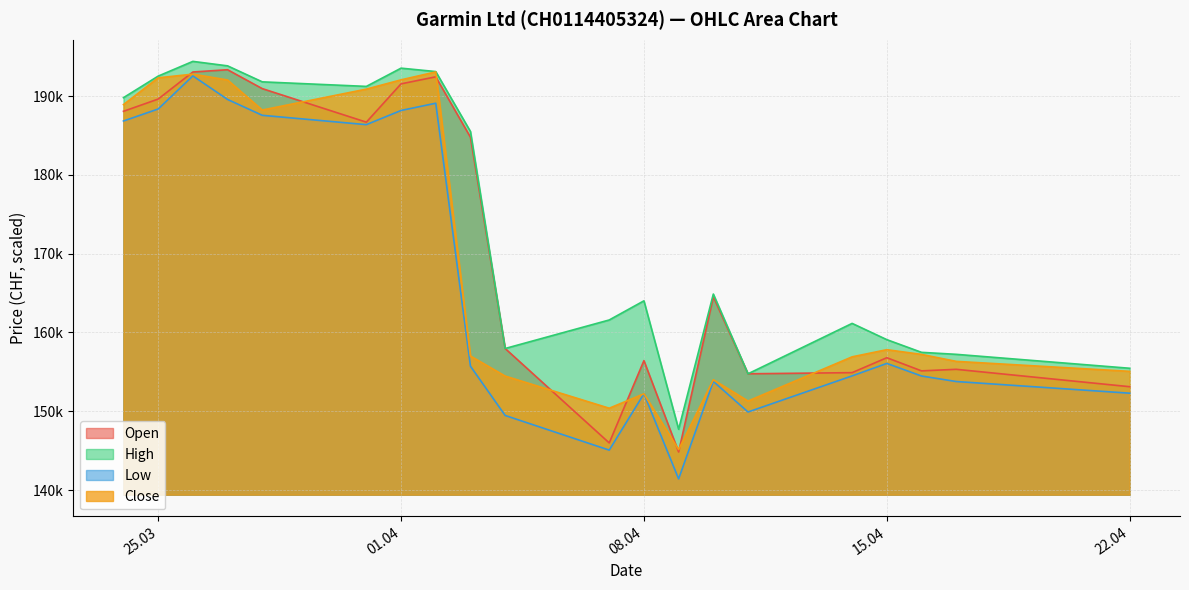

At which label does Close first exceed 157214?

24.03.2025